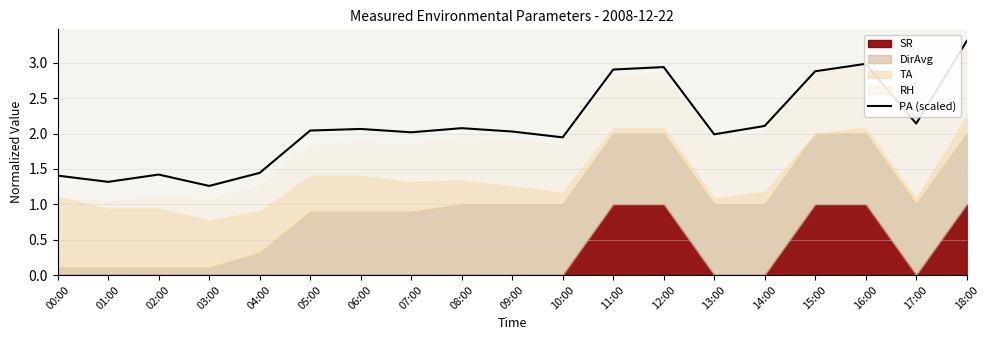

What is the label of the 18th point from the left?

17:00